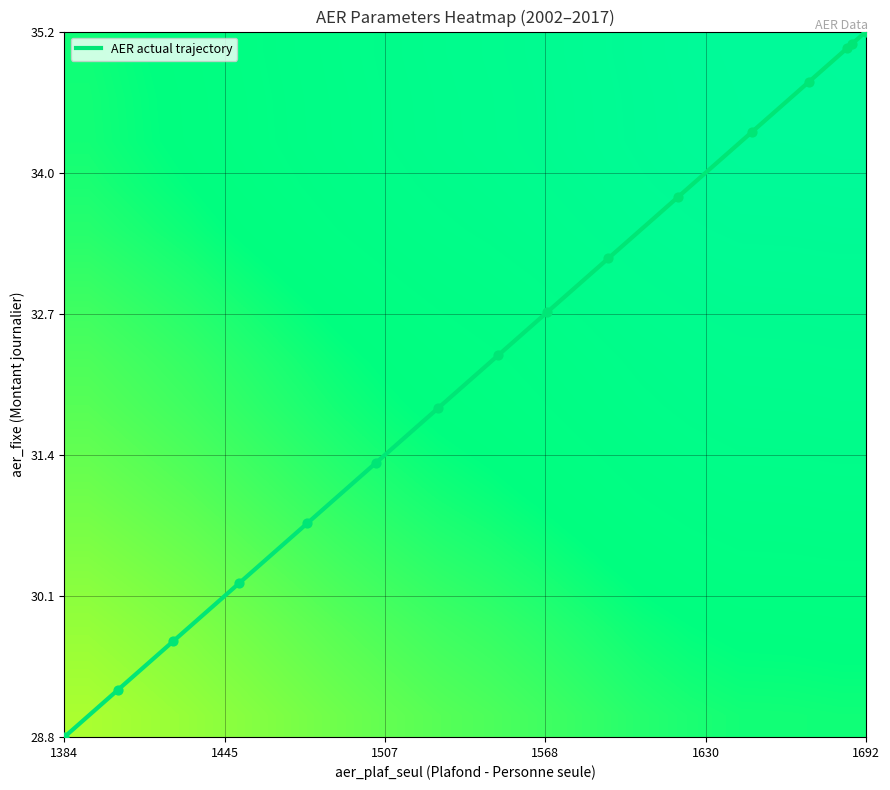

What is the minimum value for AER actual trajectory?

28.8